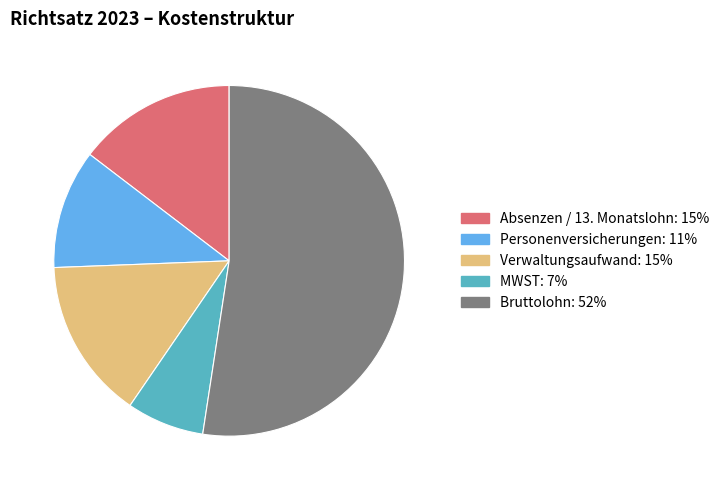

Do Absenzen / 13. Monatslohn and Verwaltungsaufwand together represent more than half of the pie?

No